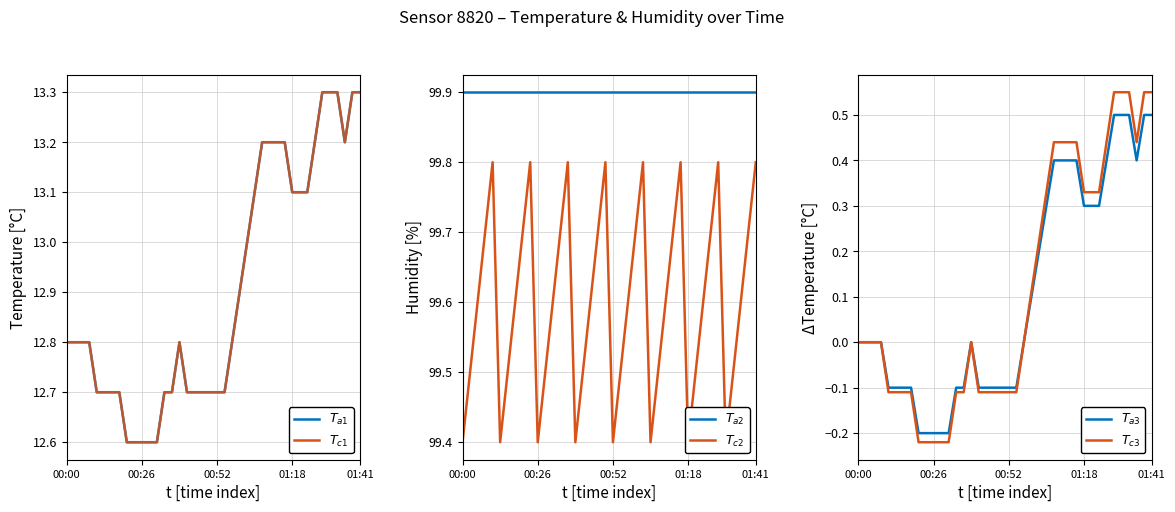

What is the sum of the T_a1 (humidity ref) values at 12 and 00:26?

25.4